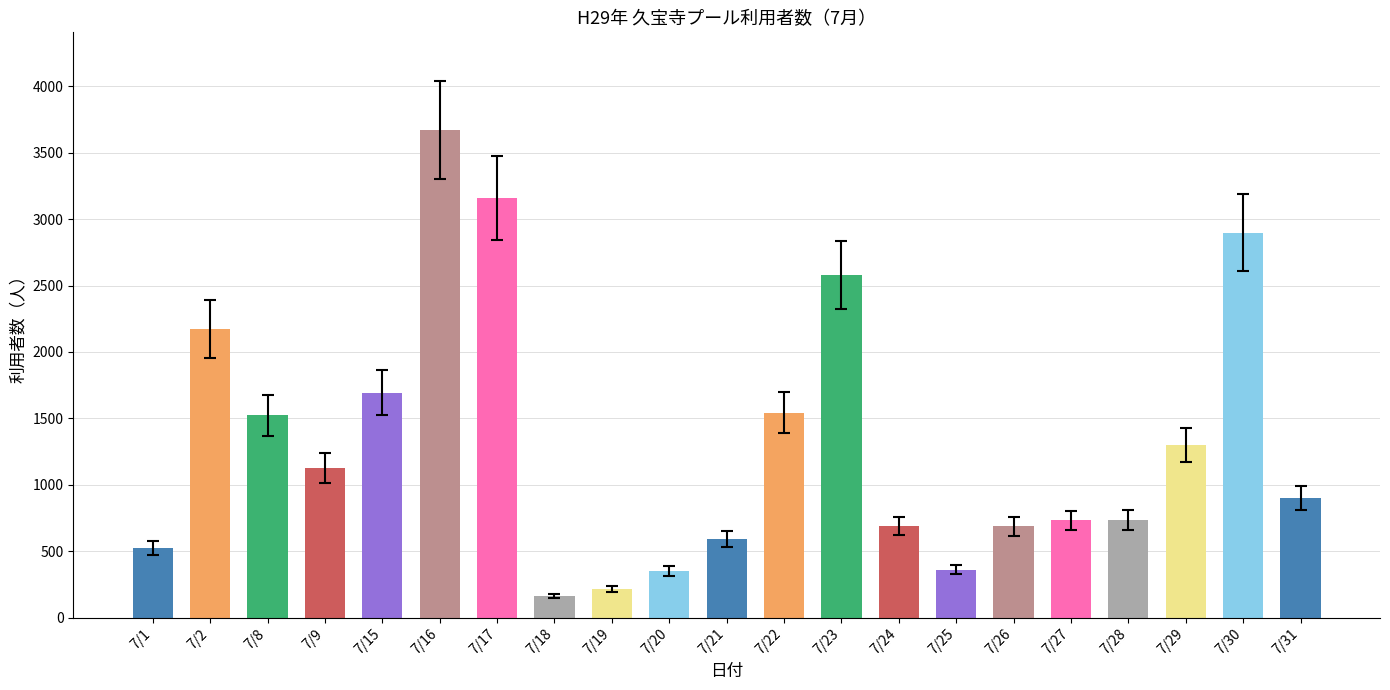

The chart shows a value of 3380 at 7/2. True or false?

False